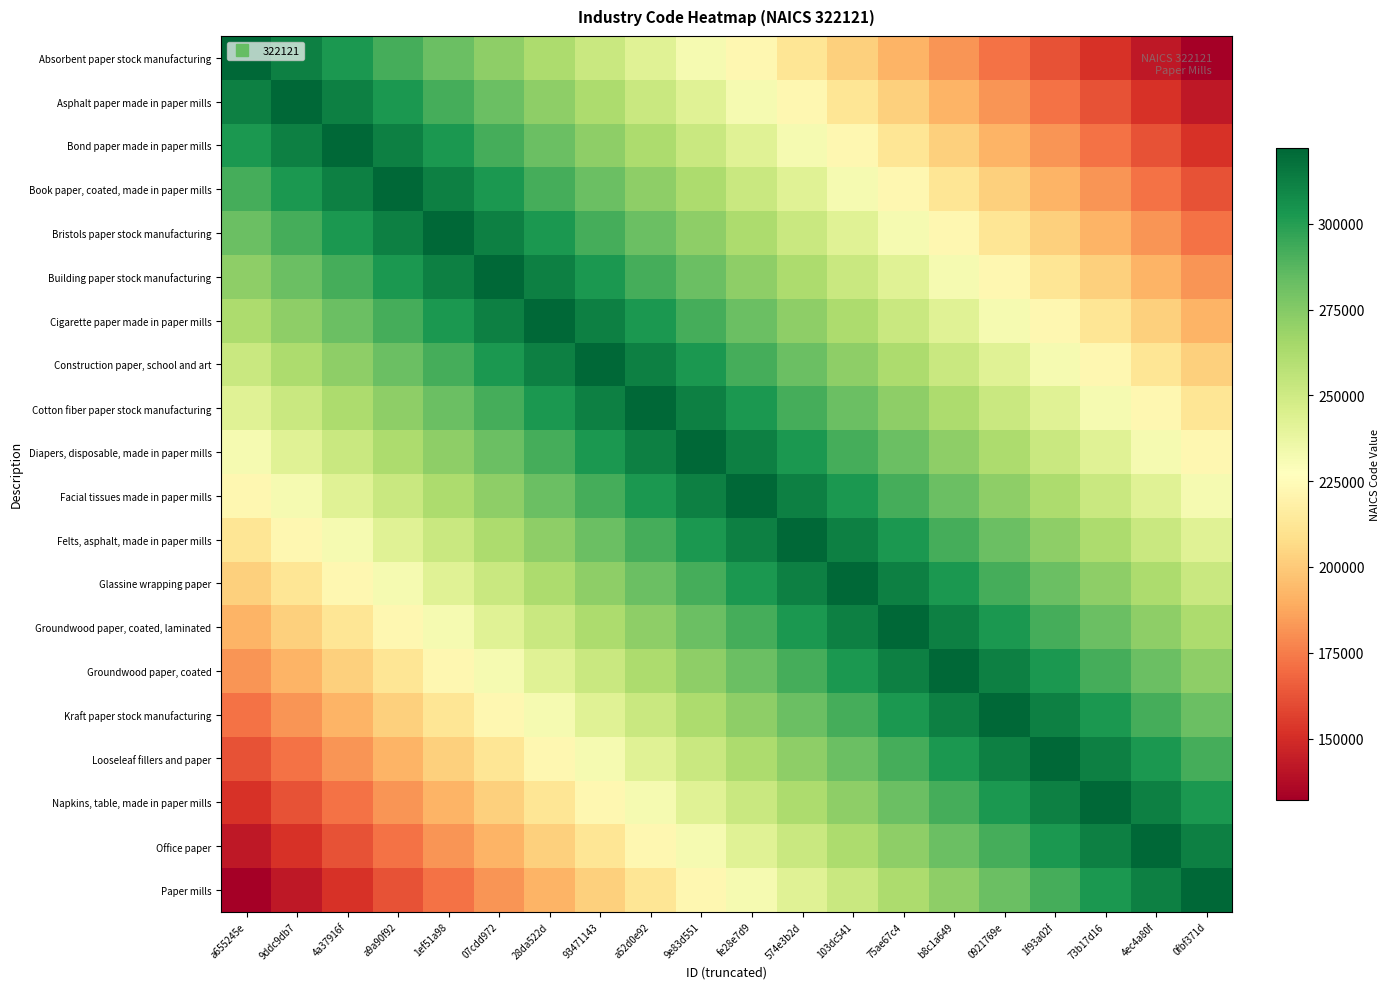

Reading left to right, extract all data points from this chart.

Absorbent paper stock manufacturing: a655245e=322121	9ddc9db7=312121	4a37916f=302121	a9a90f92=292121	1ef51a98=282121	07cdd972=272121	28da522d=262121	93471143=252121	a52d0e92=242121	9e83d551=232121	fe28e7d9=222121	574e3b2d=212121	103dc541=202121	75ae67c4=192121	b8c1a649=182121	0921769e=172121	1f93a02f=162121	73b17d16=152121	4ec4a80f=142121	0fbf371d=132121
Asphalt paper made in paper mills: a655245e=312121	9ddc9db7=322121	4a37916f=312121	a9a90f92=302121	1ef51a98=292121	07cdd972=282121	28da522d=272121	93471143=262121	a52d0e92=252121	9e83d551=242121	fe28e7d9=232121	574e3b2d=222121	103dc541=212121	75ae67c4=202121	b8c1a649=192121	0921769e=182121	1f93a02f=172121	73b17d16=162121	4ec4a80f=152121	0fbf371d=142121
Bond paper made in paper mills: a655245e=302121	9ddc9db7=312121	4a37916f=322121	a9a90f92=312121	1ef51a98=302121	07cdd972=292121	28da522d=282121	93471143=272121	a52d0e92=262121	9e83d551=252121	fe28e7d9=242121	574e3b2d=232121	103dc541=222121	75ae67c4=212121	b8c1a649=202121	0921769e=192121	1f93a02f=182121	73b17d16=172121	4ec4a80f=162121	0fbf371d=152121
Book paper, coated, made in paper mills: a655245e=292121	9ddc9db7=302121	4a37916f=312121	a9a90f92=322121	1ef51a98=312121	07cdd972=302121	28da522d=292121	93471143=282121	a52d0e92=272121	9e83d551=262121	fe28e7d9=252121	574e3b2d=242121	103dc541=232121	75ae67c4=222121	b8c1a649=212121	0921769e=202121	1f93a02f=192121	73b17d16=182121	4ec4a80f=172121	0fbf371d=162121
Bristols paper stock manufacturing: a655245e=282121	9ddc9db7=292121	4a37916f=302121	a9a90f92=312121	1ef51a98=322121	07cdd972=312121	28da522d=302121	93471143=292121	a52d0e92=282121	9e83d551=272121	fe28e7d9=262121	574e3b2d=252121	103dc541=242121	75ae67c4=232121	b8c1a649=222121	0921769e=212121	1f93a02f=202121	73b17d16=192121	4ec4a80f=182121	0fbf371d=172121
Building paper stock manufacturing: a655245e=272121	9ddc9db7=282121	4a37916f=292121	a9a90f92=302121	1ef51a98=312121	07cdd972=322121	28da522d=312121	93471143=302121	a52d0e92=292121	9e83d551=282121	fe28e7d9=272121	574e3b2d=262121	103dc541=252121	75ae67c4=242121	b8c1a649=232121	0921769e=222121	1f93a02f=212121	73b17d16=202121	4ec4a80f=192121	0fbf371d=182121
Cigarette paper made in paper mills: a655245e=262121	9ddc9db7=272121	4a37916f=282121	a9a90f92=292121	1ef51a98=302121	07cdd972=312121	28da522d=322121	93471143=312121	a52d0e92=302121	9e83d551=292121	fe28e7d9=282121	574e3b2d=272121	103dc541=262121	75ae67c4=252121	b8c1a649=242121	0921769e=232121	1f93a02f=222121	73b17d16=212121	4ec4a80f=202121	0fbf371d=192121
Construction paper, school and art: a655245e=252121	9ddc9db7=262121	4a37916f=272121	a9a90f92=282121	1ef51a98=292121	07cdd972=302121	28da522d=312121	93471143=322121	a52d0e92=312121	9e83d551=302121	fe28e7d9=292121	574e3b2d=282121	103dc541=272121	75ae67c4=262121	b8c1a649=252121	0921769e=242121	1f93a02f=232121	73b17d16=222121	4ec4a80f=212121	0fbf371d=202121
Cotton fiber paper stock manufacturing: a655245e=242121	9ddc9db7=252121	4a37916f=262121	a9a90f92=272121	1ef51a98=282121	07cdd972=292121	28da522d=302121	93471143=312121	a52d0e92=322121	9e83d551=312121	fe28e7d9=302121	574e3b2d=292121	103dc541=282121	75ae67c4=272121	b8c1a649=262121	0921769e=252121	1f93a02f=242121	73b17d16=232121	4ec4a80f=222121	0fbf371d=212121
Diapers, disposable, made in paper mills: a655245e=232121	9ddc9db7=242121	4a37916f=252121	a9a90f92=262121	1ef51a98=272121	07cdd972=282121	28da522d=292121	93471143=302121	a52d0e92=312121	9e83d551=322121	fe28e7d9=312121	574e3b2d=302121	103dc541=292121	75ae67c4=282121	b8c1a649=272121	0921769e=262121	1f93a02f=252121	73b17d16=242121	4ec4a80f=232121	0fbf371d=222121
Facial tissues made in paper mills: a655245e=222121	9ddc9db7=232121	4a37916f=242121	a9a90f92=252121	1ef51a98=262121	07cdd972=272121	28da522d=282121	93471143=292121	a52d0e92=302121	9e83d551=312121	fe28e7d9=322121	574e3b2d=312121	103dc541=302121	75ae67c4=292121	b8c1a649=282121	0921769e=272121	1f93a02f=262121	73b17d16=252121	4ec4a80f=242121	0fbf371d=232121
Felts, asphalt, made in paper mills: a655245e=212121	9ddc9db7=222121	4a37916f=232121	a9a90f92=242121	1ef51a98=252121	07cdd972=262121	28da522d=272121	93471143=282121	a52d0e92=292121	9e83d551=302121	fe28e7d9=312121	574e3b2d=322121	103dc541=312121	75ae67c4=302121	b8c1a649=292121	0921769e=282121	1f93a02f=272121	73b17d16=262121	4ec4a80f=252121	0fbf371d=242121
Glassine wrapping paper: a655245e=202121	9ddc9db7=212121	4a37916f=222121	a9a90f92=232121	1ef51a98=242121	07cdd972=252121	28da522d=262121	93471143=272121	a52d0e92=282121	9e83d551=292121	fe28e7d9=302121	574e3b2d=312121	103dc541=322121	75ae67c4=312121	b8c1a649=302121	0921769e=292121	1f93a02f=282121	73b17d16=272121	4ec4a80f=262121	0fbf371d=252121
Groundwood paper, coated, laminated: a655245e=192121	9ddc9db7=202121	4a37916f=212121	a9a90f92=222121	1ef51a98=232121	07cdd972=242121	28da522d=252121	93471143=262121	a52d0e92=272121	9e83d551=282121	fe28e7d9=292121	574e3b2d=302121	103dc541=312121	75ae67c4=322121	b8c1a649=312121	0921769e=302121	1f93a02f=292121	73b17d16=282121	4ec4a80f=272121	0fbf371d=262121
Groundwood paper, coated: a655245e=182121	9ddc9db7=192121	4a37916f=202121	a9a90f92=212121	1ef51a98=222121	07cdd972=232121	28da522d=242121	93471143=252121	a52d0e92=262121	9e83d551=272121	fe28e7d9=282121	574e3b2d=292121	103dc541=302121	75ae67c4=312121	b8c1a649=322121	0921769e=312121	1f93a02f=302121	73b17d16=292121	4ec4a80f=282121	0fbf371d=272121
Kraft paper stock manufacturing: a655245e=172121	9ddc9db7=182121	4a37916f=192121	a9a90f92=202121	1ef51a98=212121	07cdd972=222121	28da522d=232121	93471143=242121	a52d0e92=252121	9e83d551=262121	fe28e7d9=272121	574e3b2d=282121	103dc541=292121	75ae67c4=302121	b8c1a649=312121	0921769e=322121	1f93a02f=312121	73b17d16=302121	4ec4a80f=292121	0fbf371d=282121
Looseleaf fillers and paper: a655245e=162121	9ddc9db7=172121	4a37916f=182121	a9a90f92=192121	1ef51a98=202121	07cdd972=212121	28da522d=222121	93471143=232121	a52d0e92=242121	9e83d551=252121	fe28e7d9=262121	574e3b2d=272121	103dc541=282121	75ae67c4=292121	b8c1a649=302121	0921769e=312121	1f93a02f=322121	73b17d16=312121	4ec4a80f=302121	0fbf371d=292121
Napkins, table, made in paper mills: a655245e=152121	9ddc9db7=162121	4a37916f=172121	a9a90f92=182121	1ef51a98=192121	07cdd972=202121	28da522d=212121	93471143=222121	a52d0e92=232121	9e83d551=242121	fe28e7d9=252121	574e3b2d=262121	103dc541=272121	75ae67c4=282121	b8c1a649=292121	0921769e=302121	1f93a02f=312121	73b17d16=322121	4ec4a80f=312121	0fbf371d=302121
Office paper: a655245e=142121	9ddc9db7=152121	4a37916f=162121	a9a90f92=172121	1ef51a98=182121	07cdd972=192121	28da522d=202121	93471143=212121	a52d0e92=222121	9e83d551=232121	fe28e7d9=242121	574e3b2d=252121	103dc541=262121	75ae67c4=272121	b8c1a649=282121	0921769e=292121	1f93a02f=302121	73b17d16=312121	4ec4a80f=322121	0fbf371d=312121
Paper mills: a655245e=132121	9ddc9db7=142121	4a37916f=152121	a9a90f92=162121	1ef51a98=172121	07cdd972=182121	28da522d=192121	93471143=202121	a52d0e92=212121	9e83d551=222121	fe28e7d9=232121	574e3b2d=242121	103dc541=252121	75ae67c4=262121	b8c1a649=272121	0921769e=282121	1f93a02f=292121	73b17d16=302121	4ec4a80f=312121	0fbf371d=322121